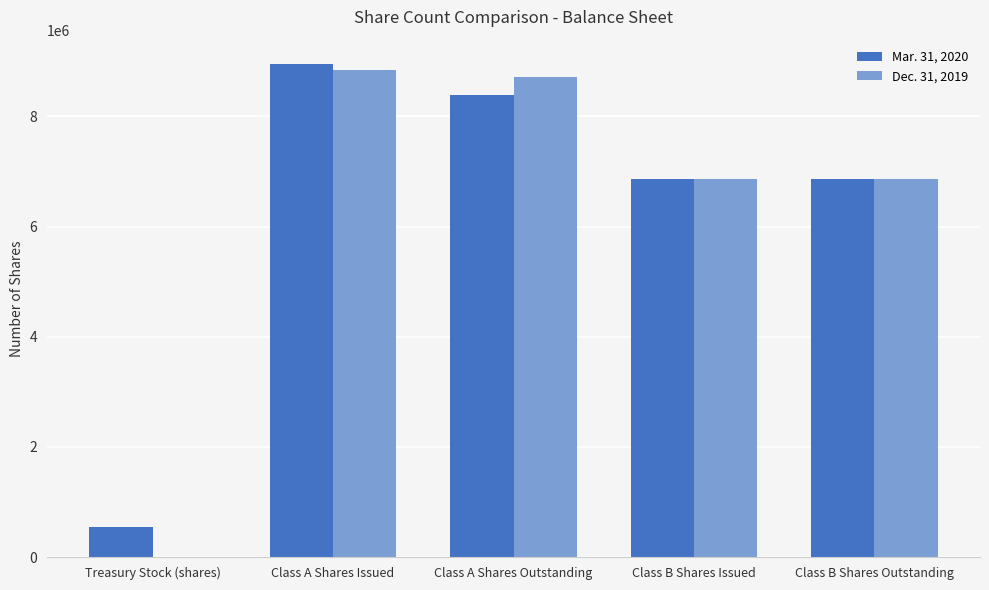

Are the bars horizontal?

No